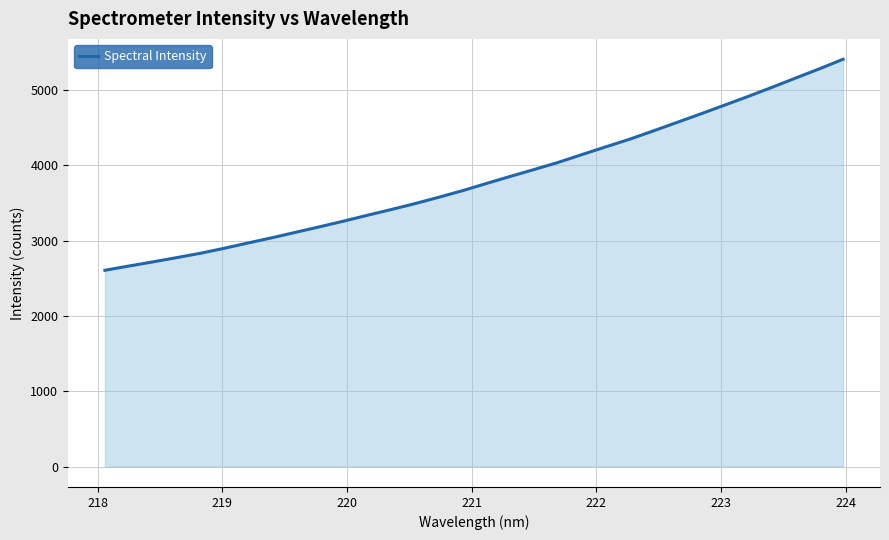

What is the difference between the second highest and second lowest values?

2616.9